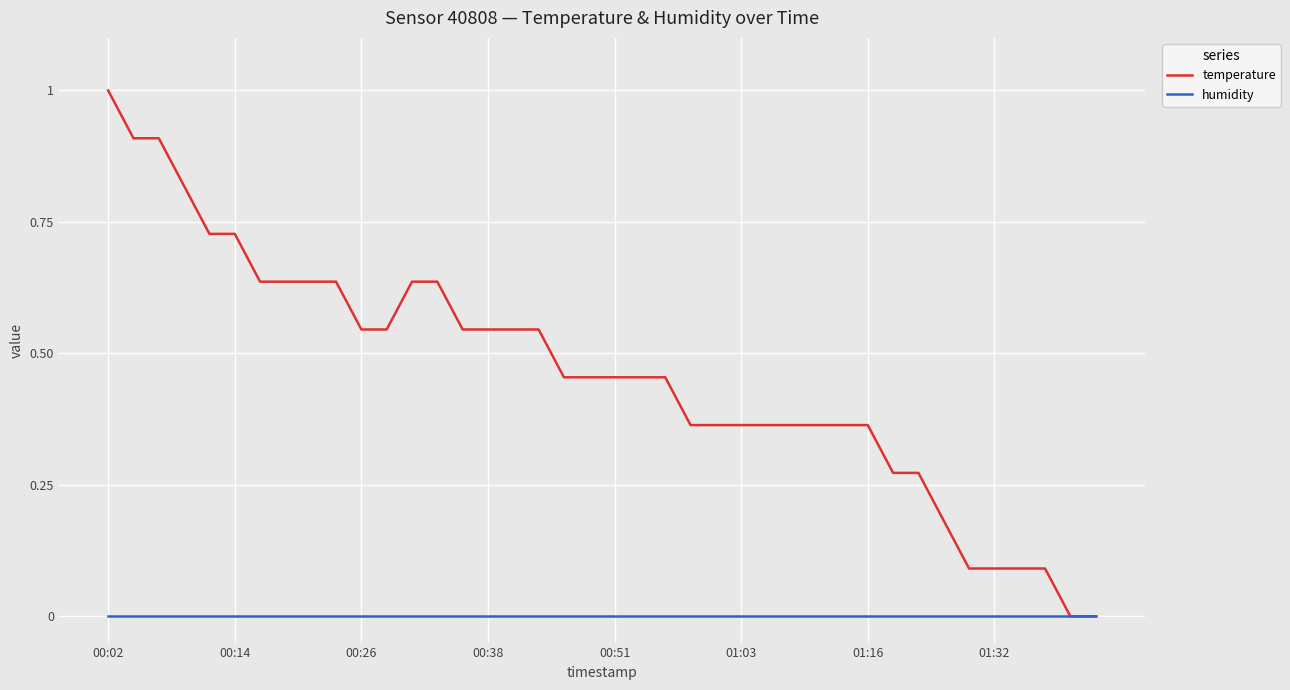

Which series has the largest total across all categories?

temperature